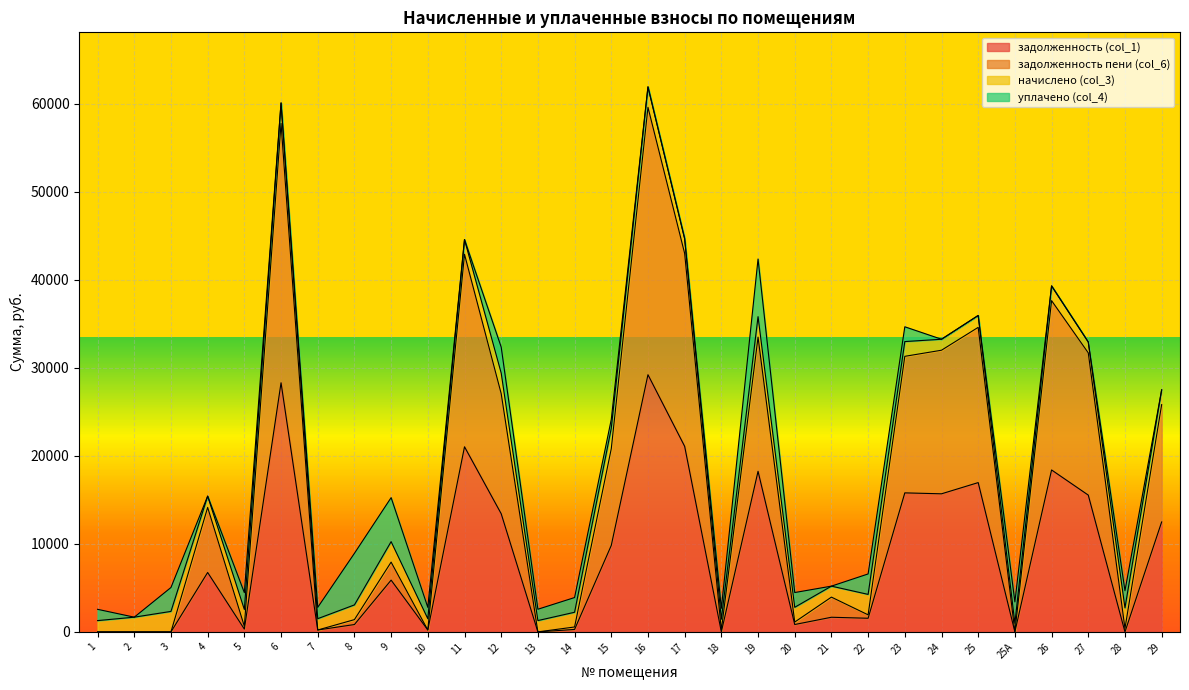

Does the chart display data point markers on the line(s)?

No